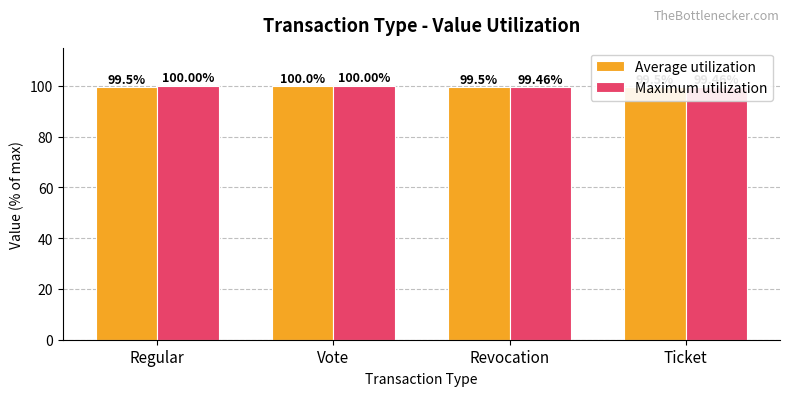

Reading left to right, extract all data points from this chart.

Average utilization: Regular=99.5	Vote=100.0	Revocation=99.5	Ticket=99.5
Maximum utilization: Regular=100.0	Vote=100.0	Revocation=99.5	Ticket=99.5